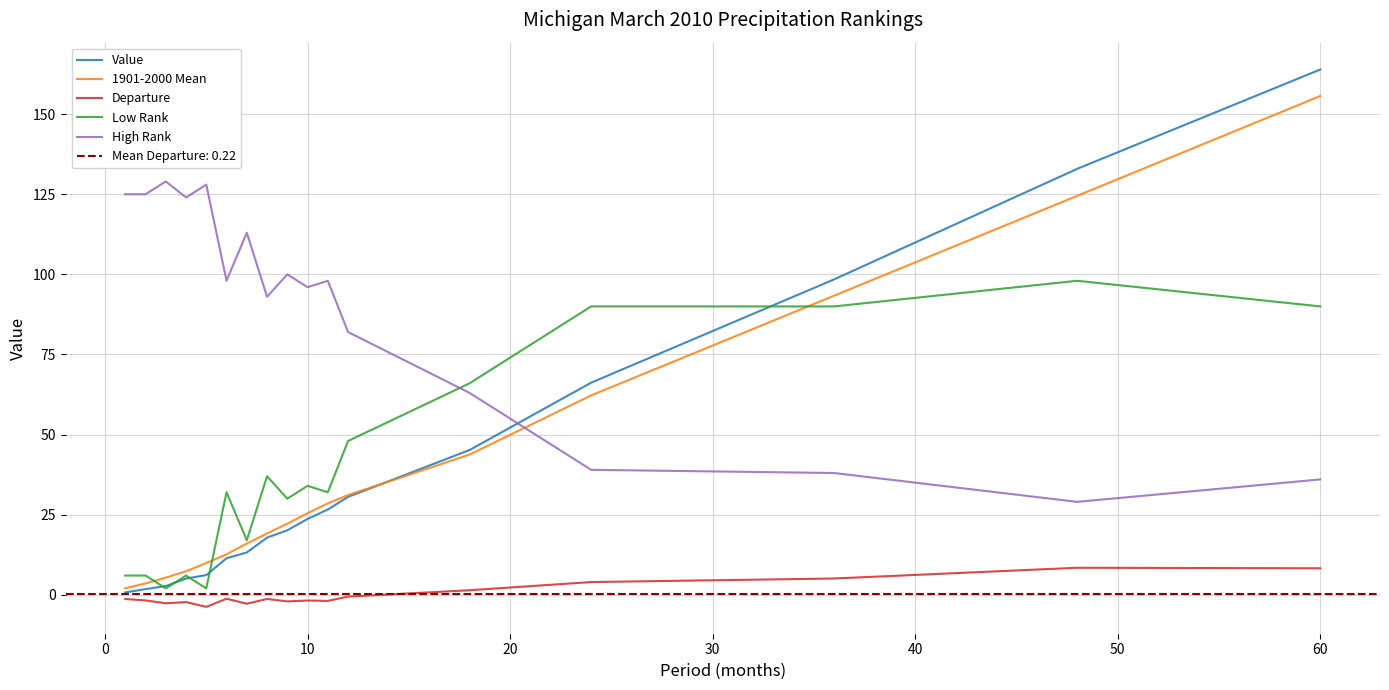

Which series has the largest range (max minus min)?

Value